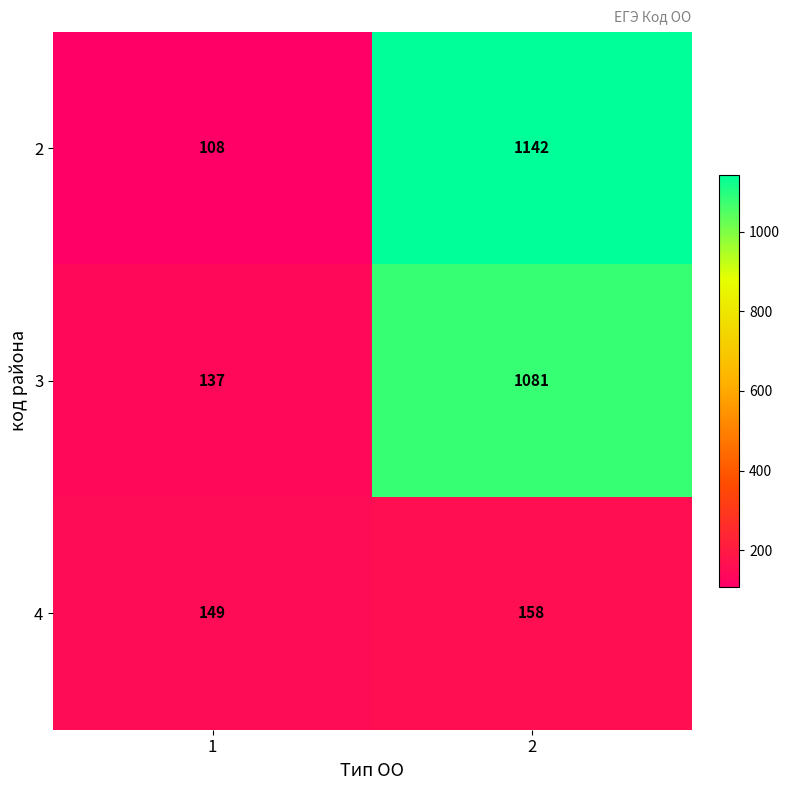

What is the smallest value displayed?

108